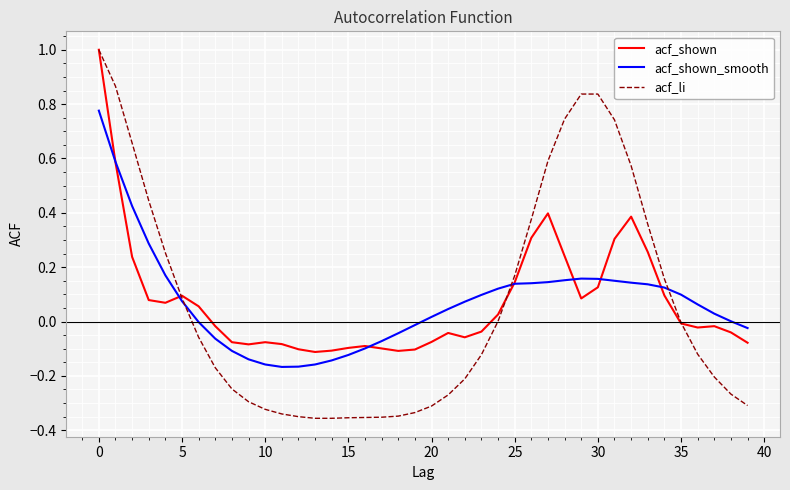

What is the maximum value shown in the chart?

1.0